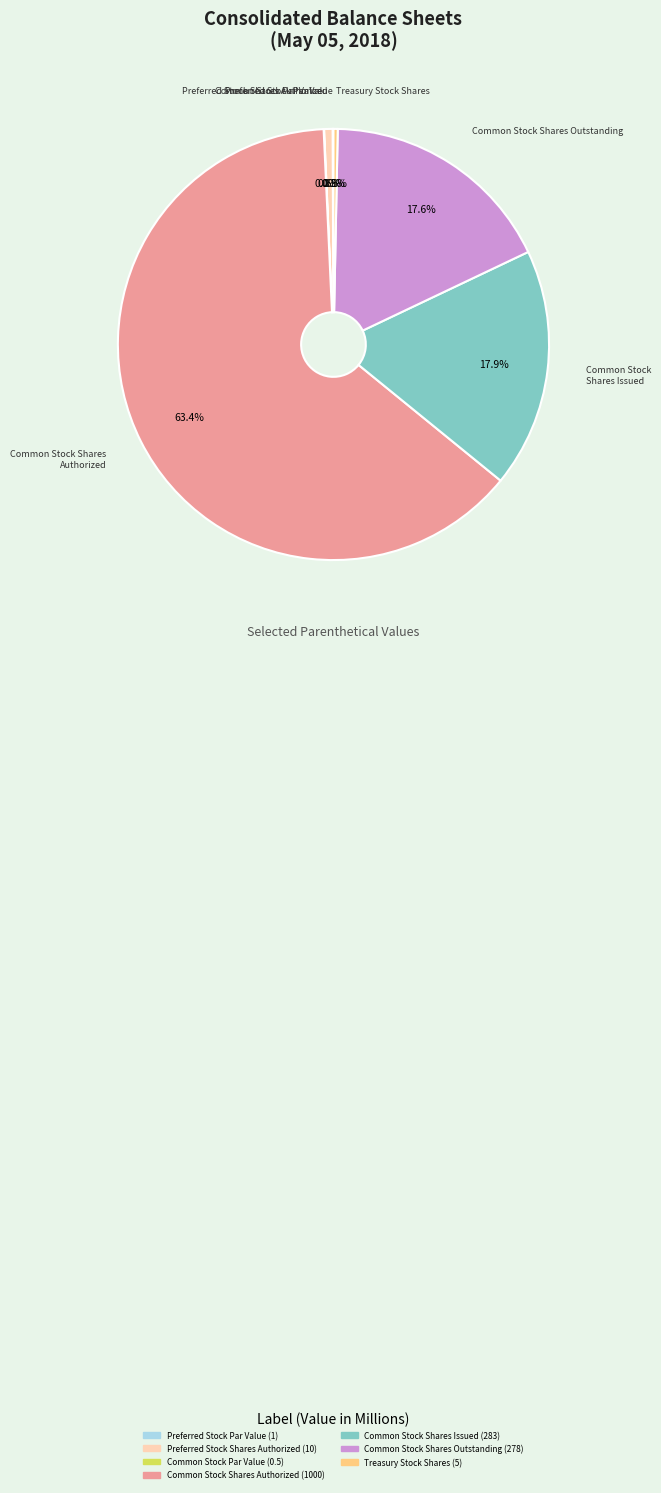

To the nearest percent, what is the average slice percentage?

14%